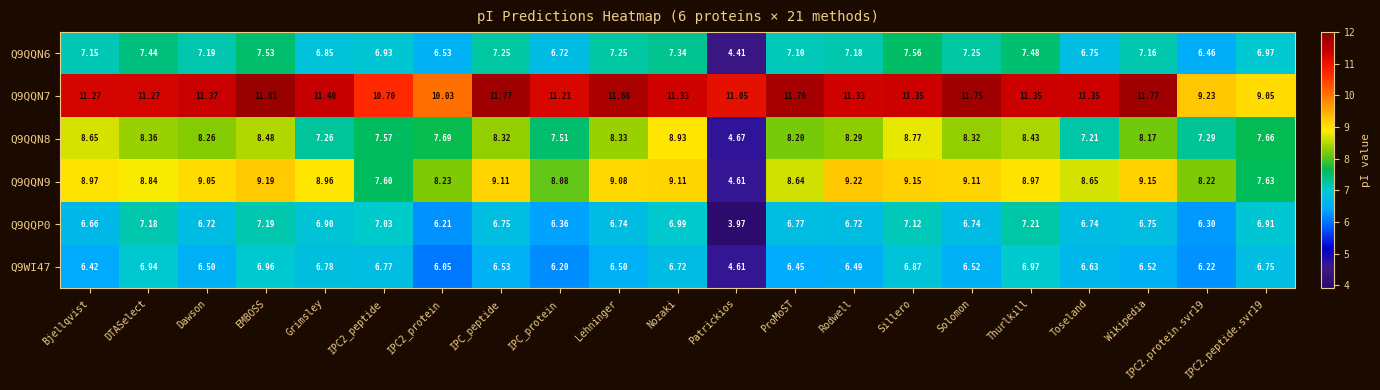

Which series has the widest spread of values?

Q9QQN9